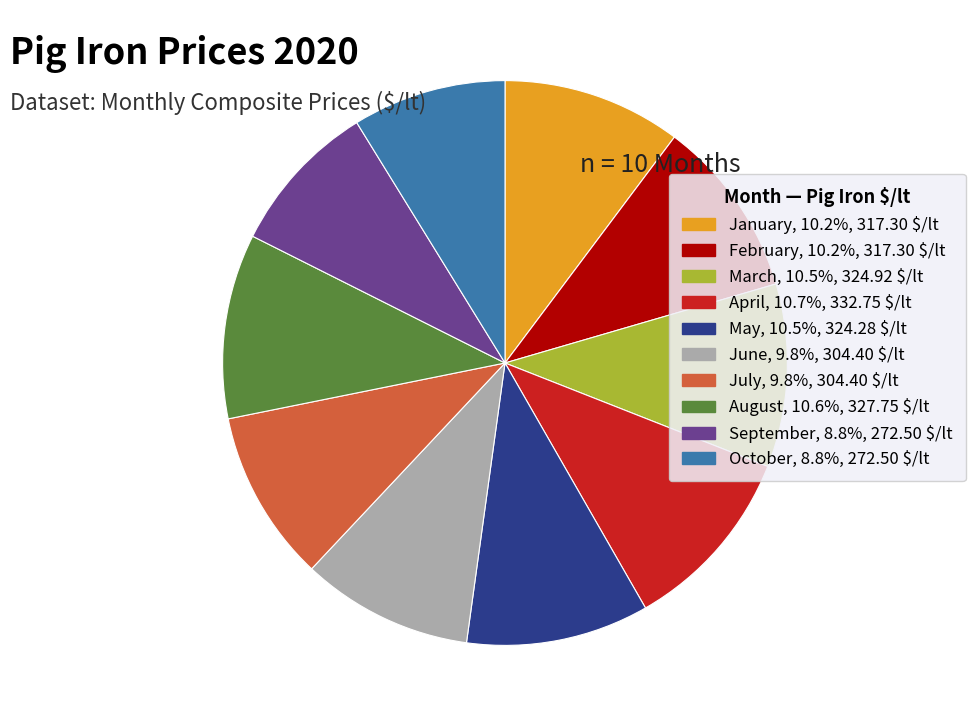

Does January, 10.2%, 317.30 $/lt account for over 50% of the chart?

No